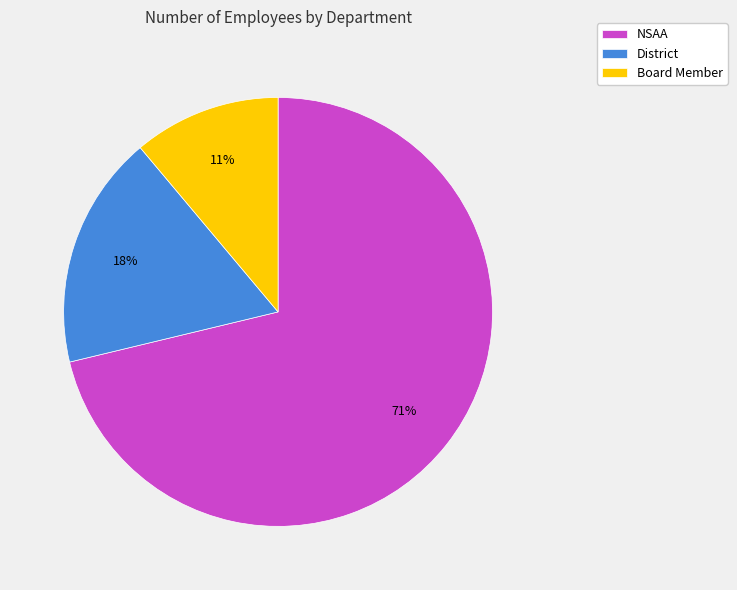

To the nearest percent, what portion does District represent?

18%